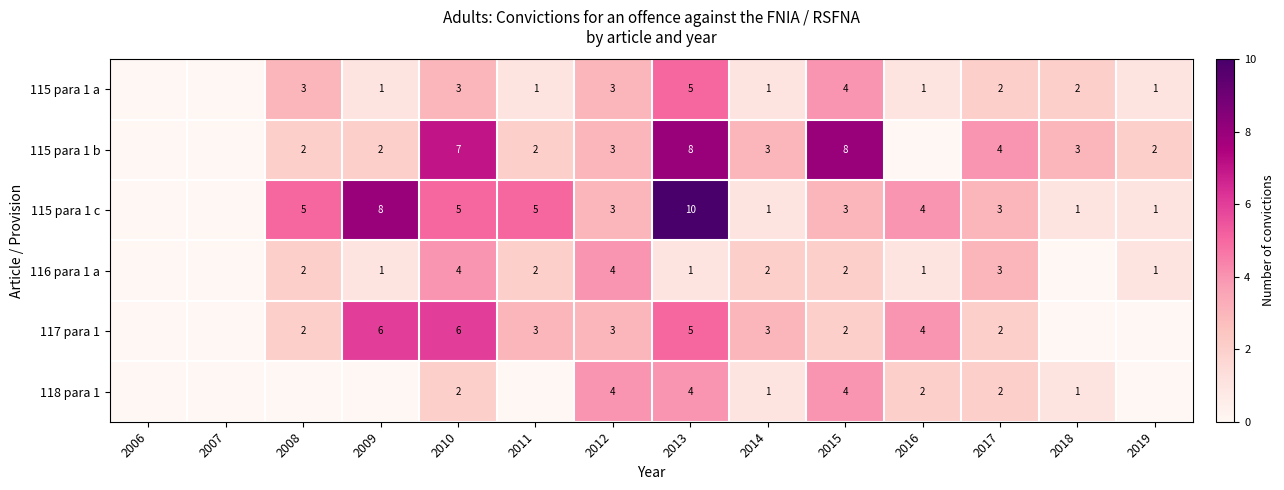

The value of 115 para 1 b at 2018 is 5. True or false?

False